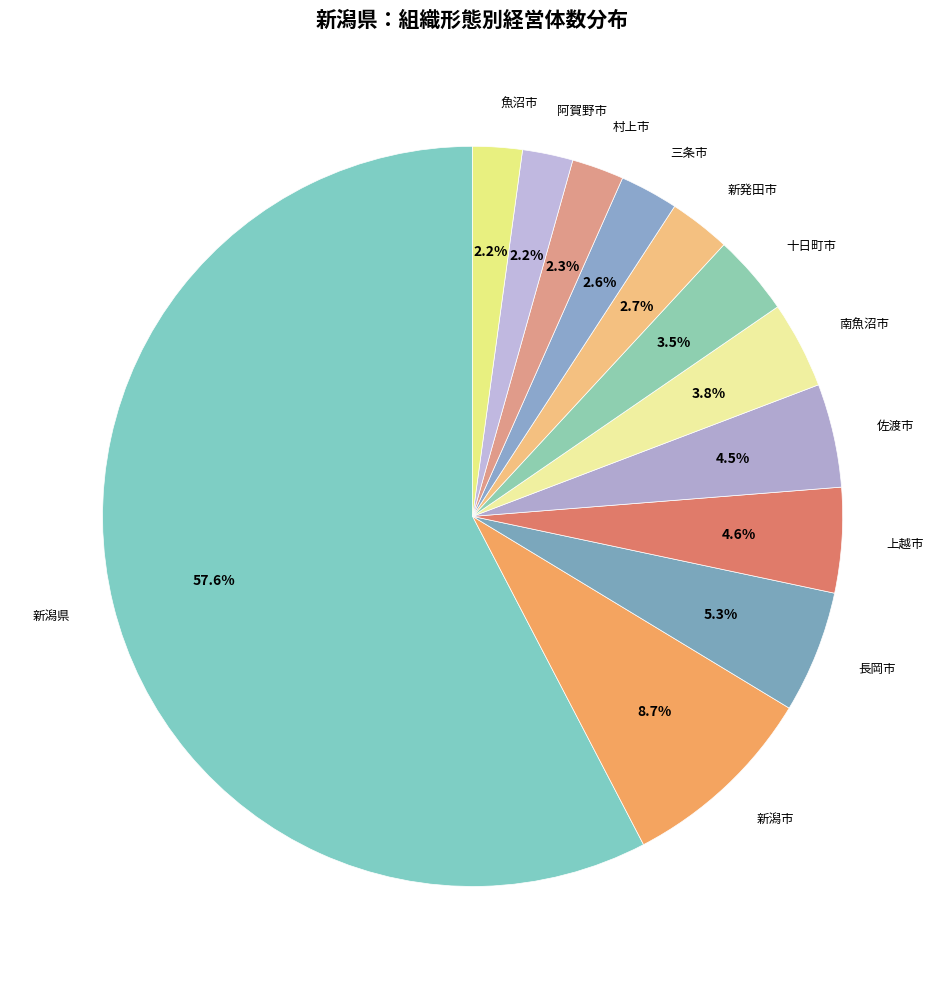

What is the majority slice?

新潟県